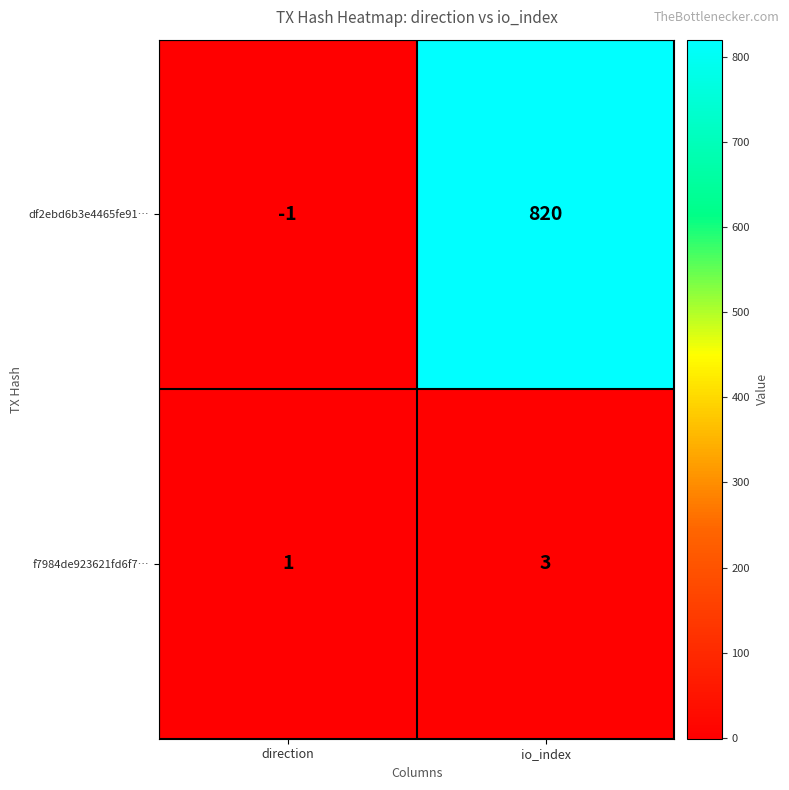

Reading left to right, list all the values displayed in this chart.

df2ebd6b3e4465fe91…: -1	820
f7984de923621fd6f7…: 1	3